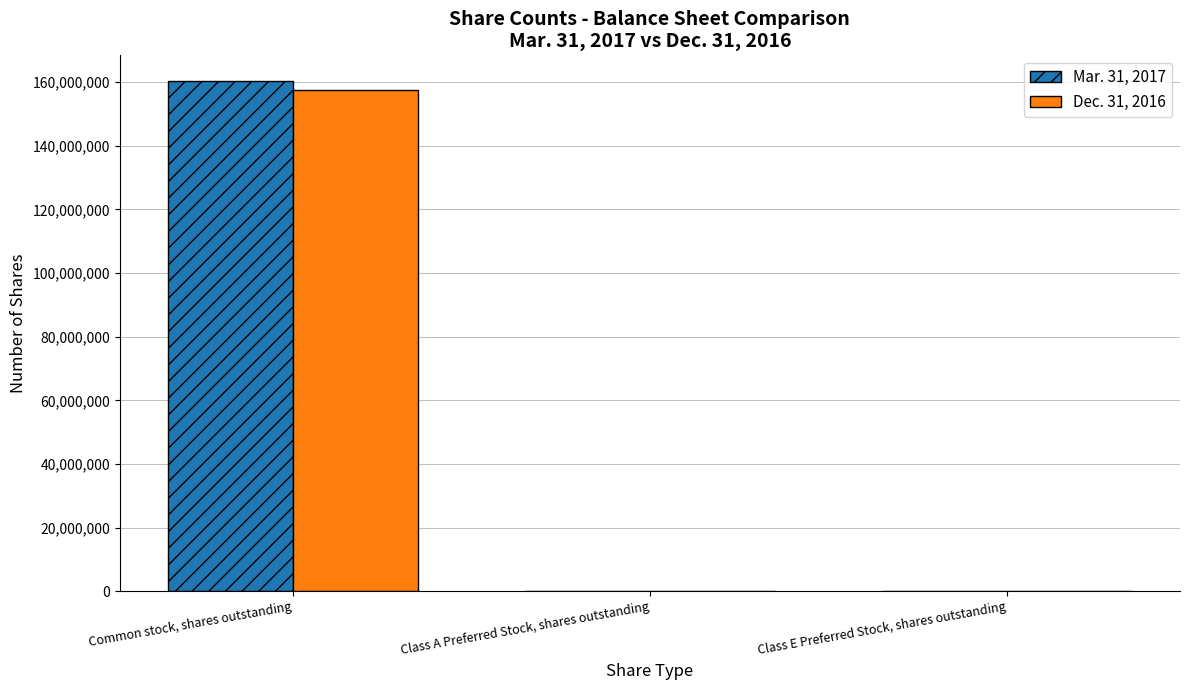

How many groups of bars are there?

3